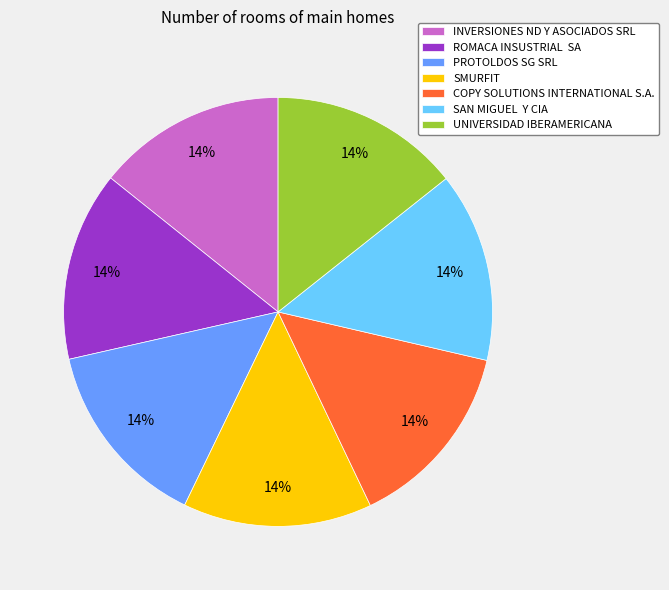

What percentage is the INVERSIONES ND Y ASOCIADOS SRL slice, to the nearest percent?

14%